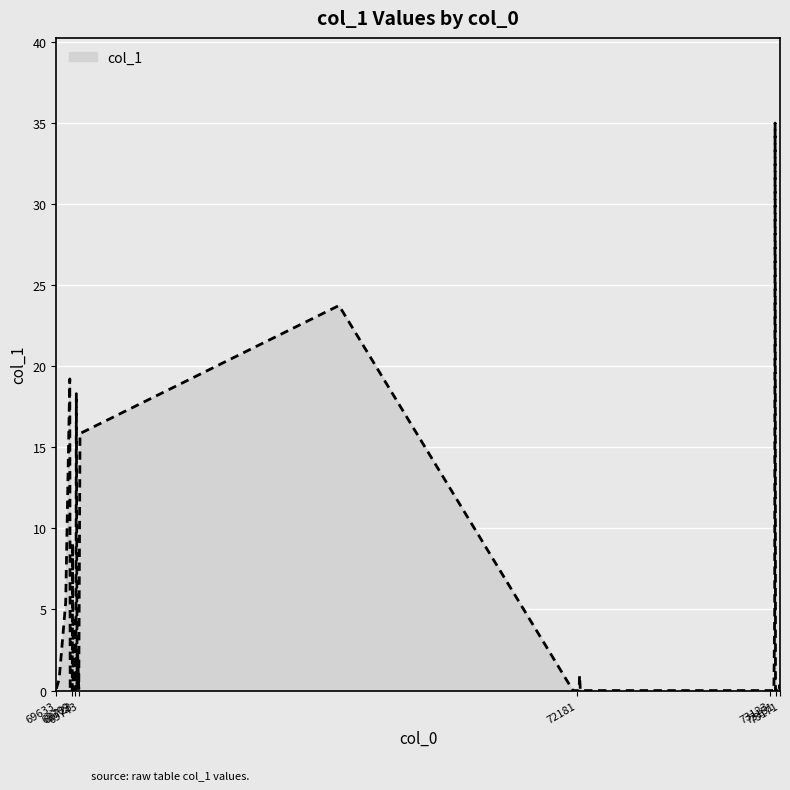

Does the chart have visible grid lines?

Yes